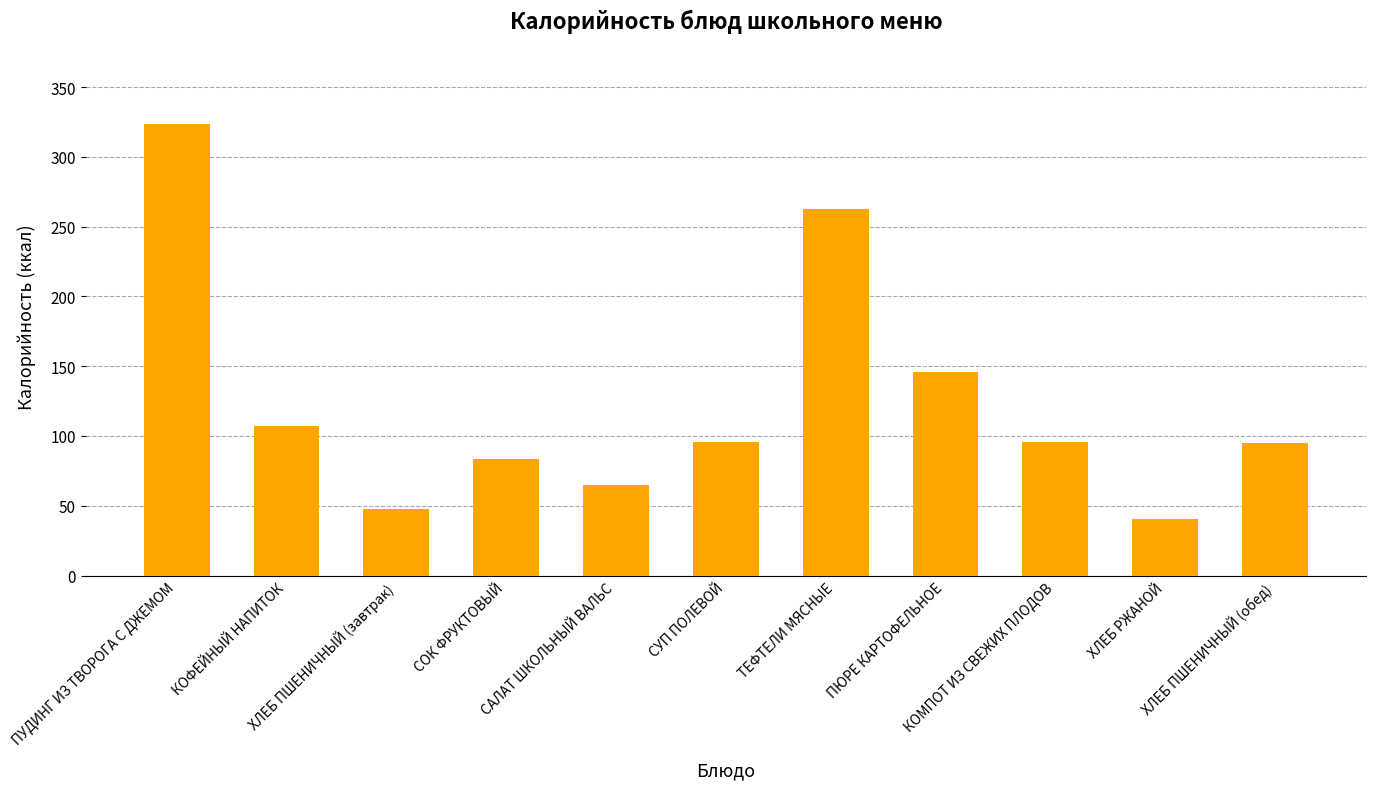

What is the smallest value displayed?

40.8